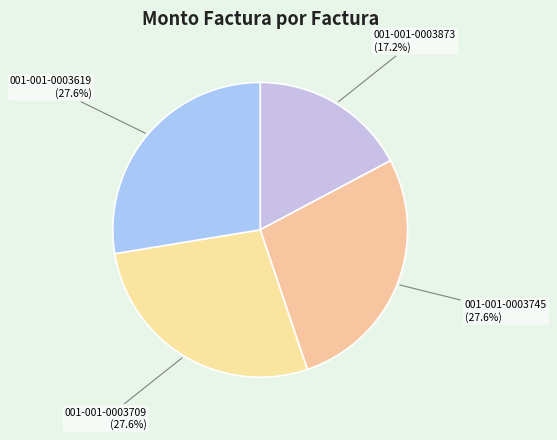

How many segments does this pie chart have?

4